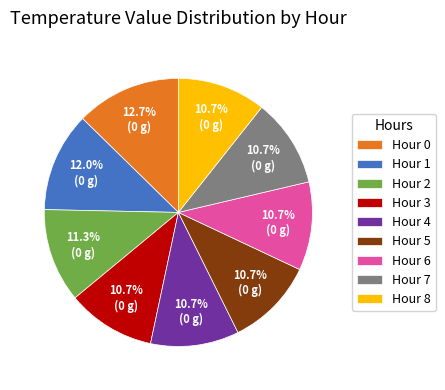

Does Hour 5 account for over 50% of the chart?

No